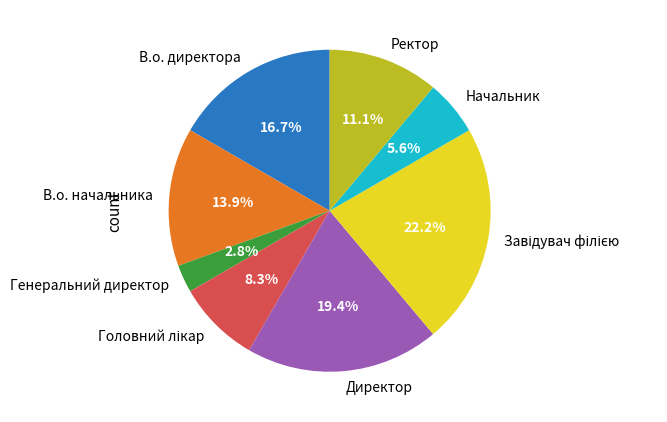

What is the total percentage of Начальник and Ректор?

16.7%